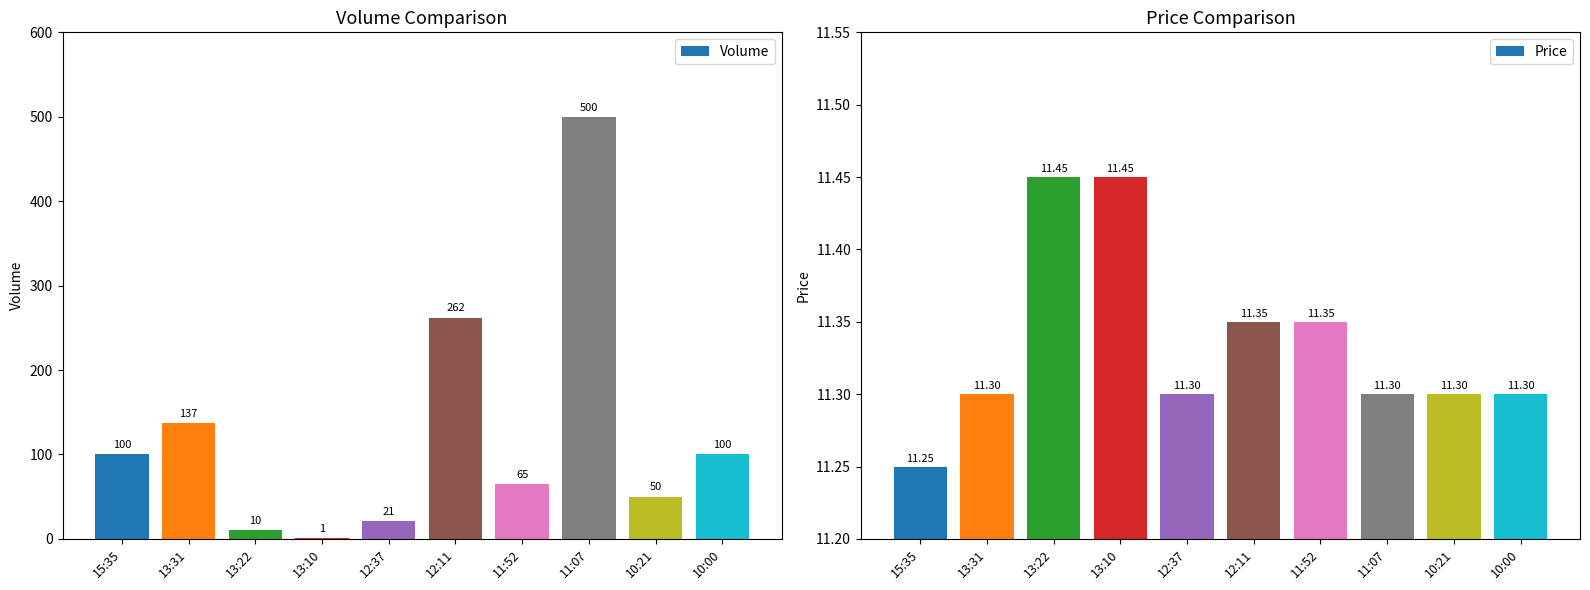

Reading left to right, what are all the values shown in this chart?

Volume: 15:35=100.0	13:31=137.0	13:22=10.0	13:10=1.0	12:37=21.0	12:11=262.0	11:52=65.0	11:07=500.0	10:21=50.0	10:00=100.0
Price: 15:35=11.2	13:31=11.3	13:22=11.4	13:10=11.4	12:37=11.3	12:11=11.3	11:52=11.3	11:07=11.3	10:21=11.3	10:00=11.3